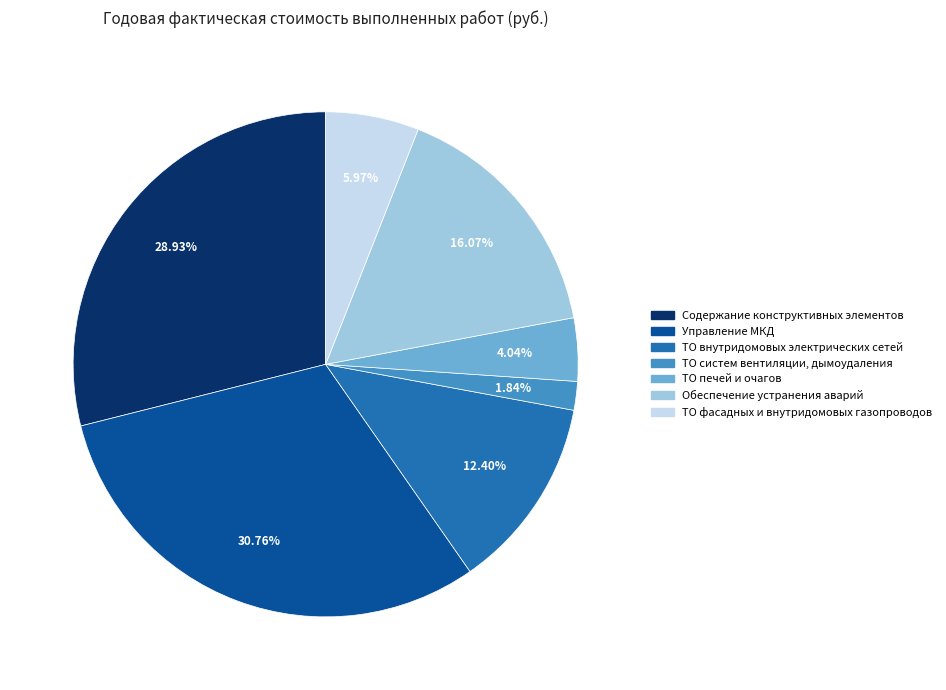

Which slice is the largest?

Управление МКД